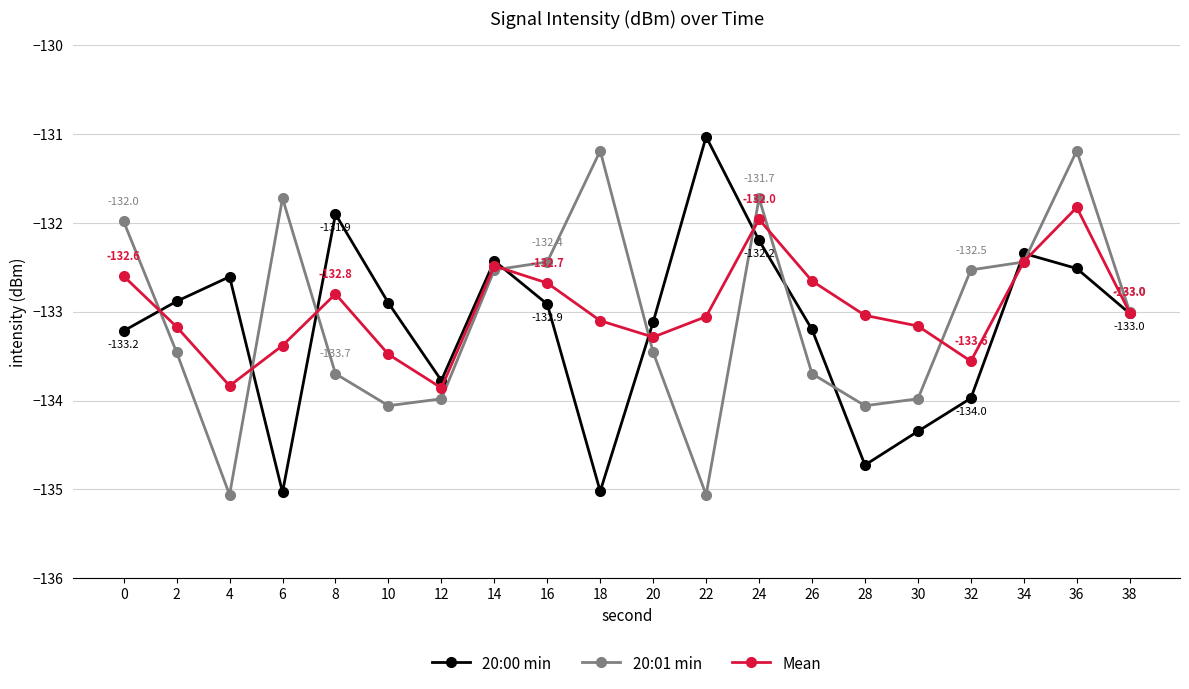

Rank the series at 28 from highest to lowest value.

Mean, 20:01 min, 20:00 min